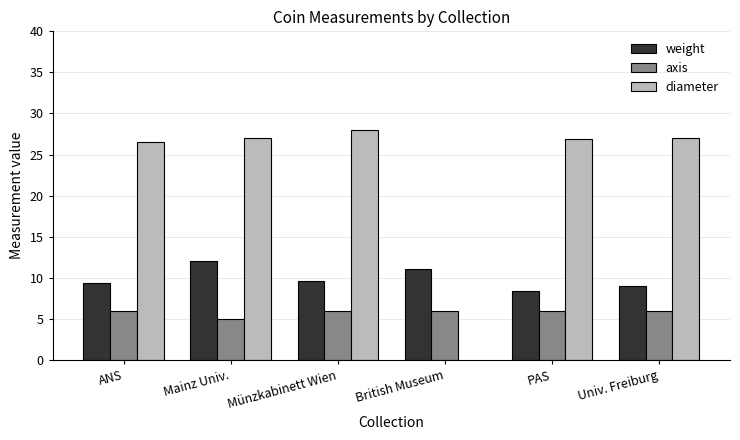

Is the value of diameter at Münzkabinett Wien greater than the value of weight at PAS?

Yes